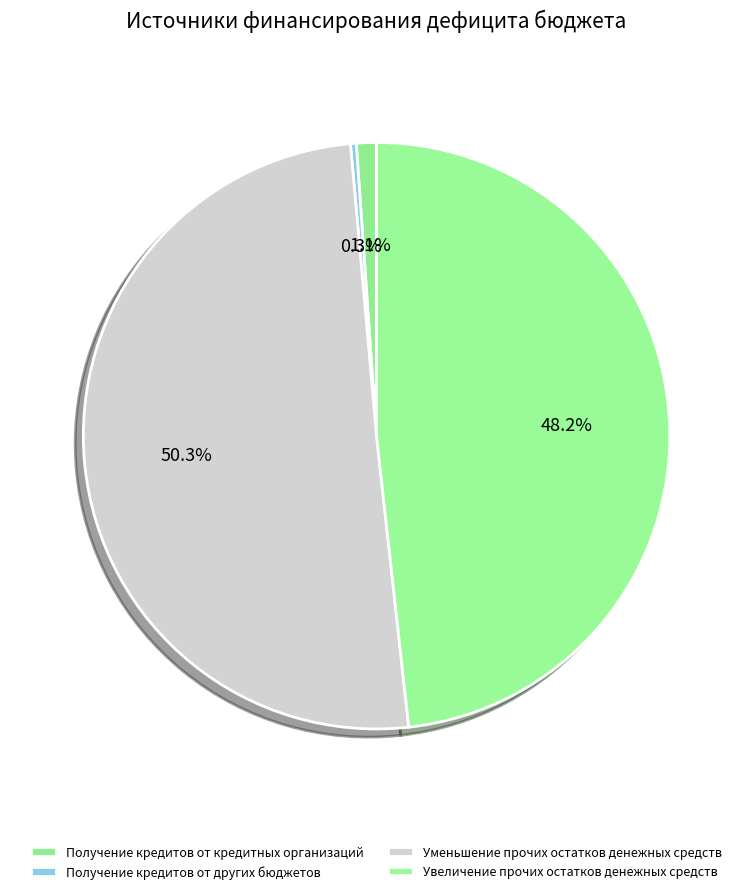

Which has a higher value, Получение кредитов от других бюджетов or Увеличение прочих остатков денежных средств?

Увеличение прочих остатков денежных средств